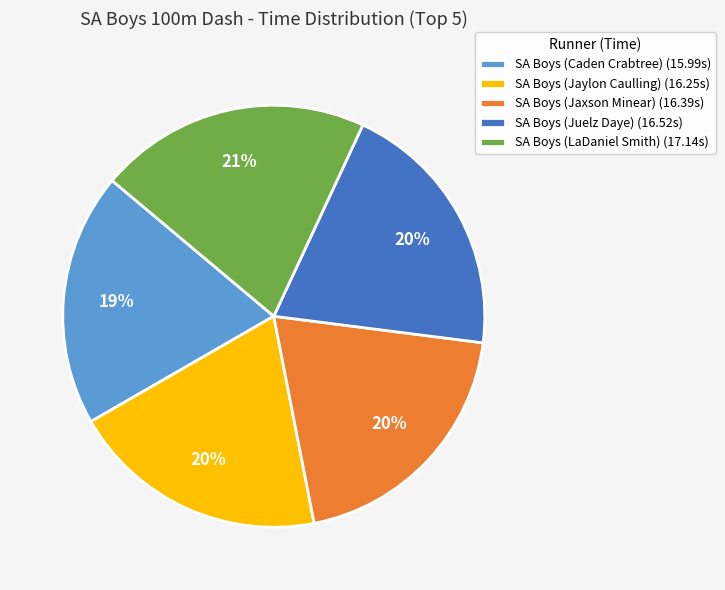

Which has a higher value, SA Boys (Caden Crabtree) or SA Boys (Juelz Daye)?

SA Boys (Juelz Daye)